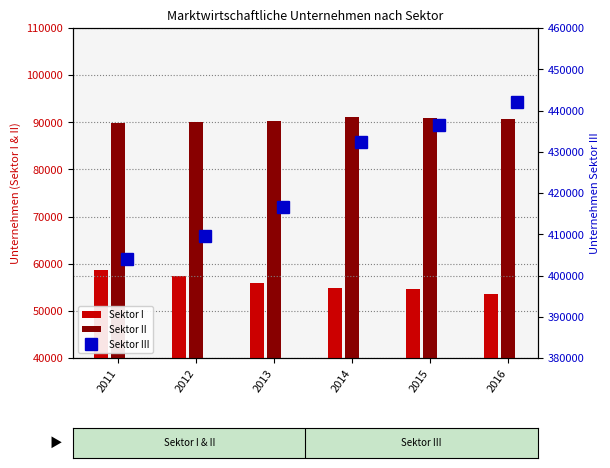

Between 2012 and 2013, which series saw the biggest shift?

Sektor III